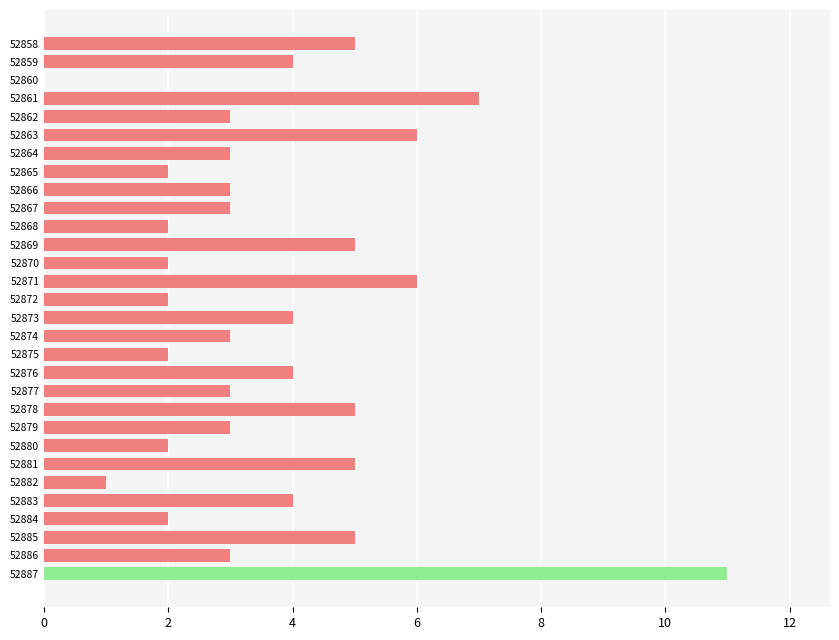

Are the bars grouped side by side (vs. stacked)?

No